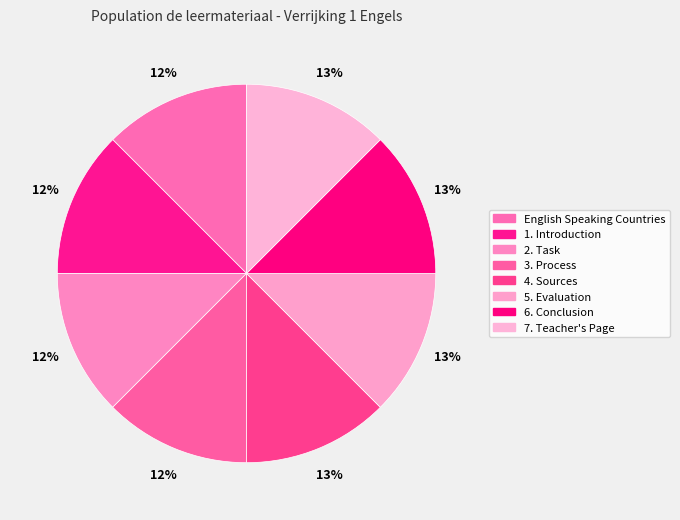

Count the number of slices in the pie.

8